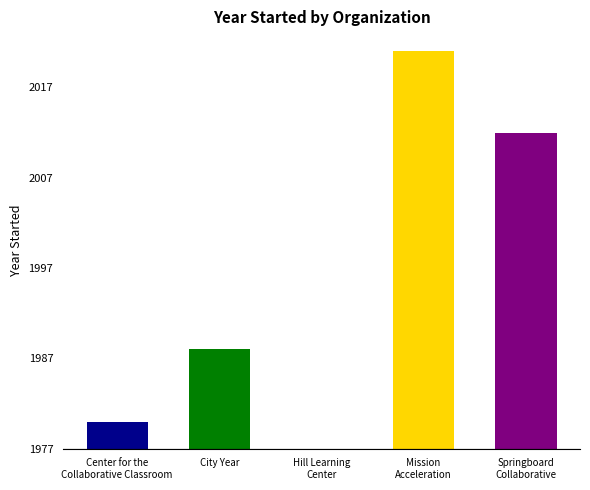

What is the sum of all values?

9978